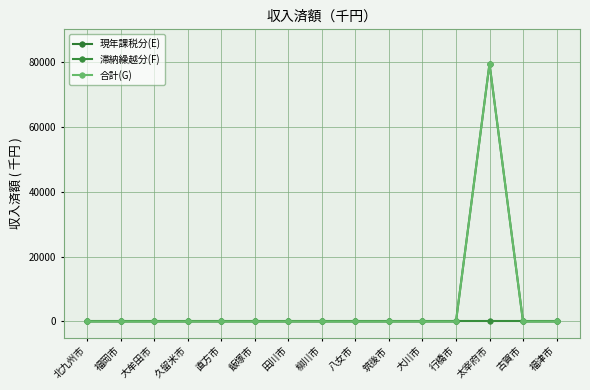

Is this an area chart (filled region under the line)?

No